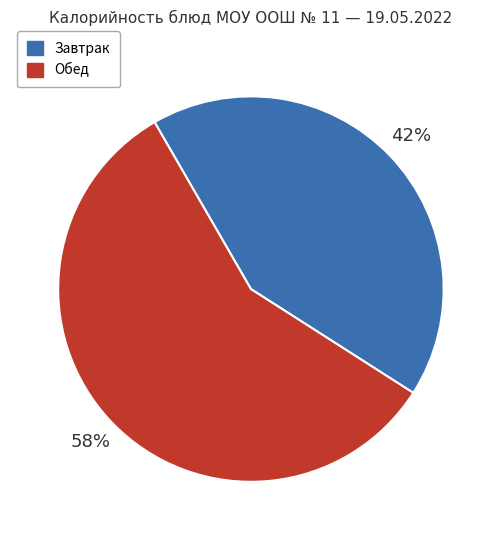

Do Обед and Завтрак together represent more than half of the pie?

Yes